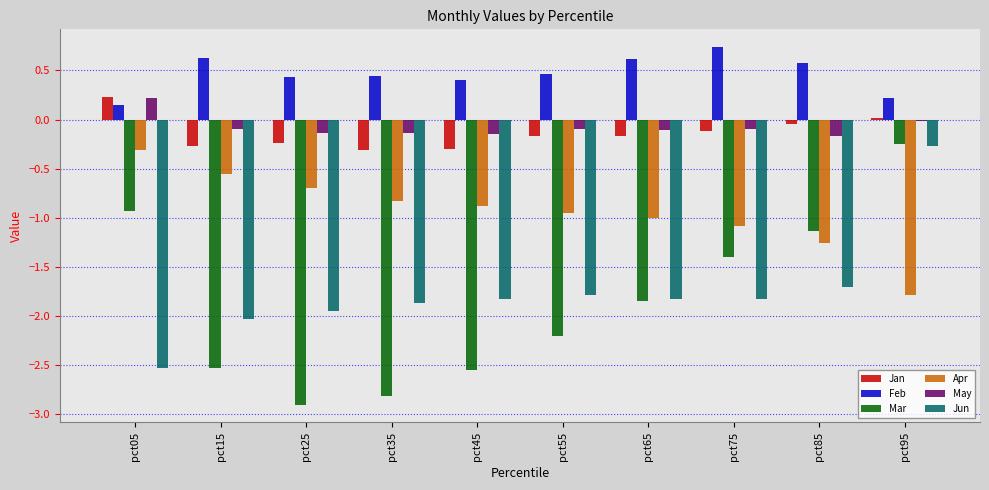

Rank the series at pct15 from lowest to highest value.

Mar, Jun, Apr, Jan, May, Feb